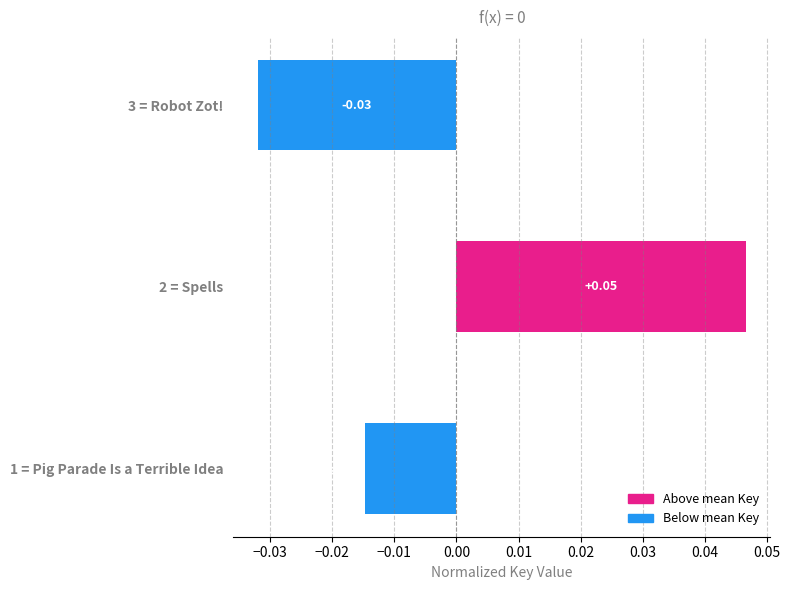

What is the difference between the maximum and minimum values?

0.1